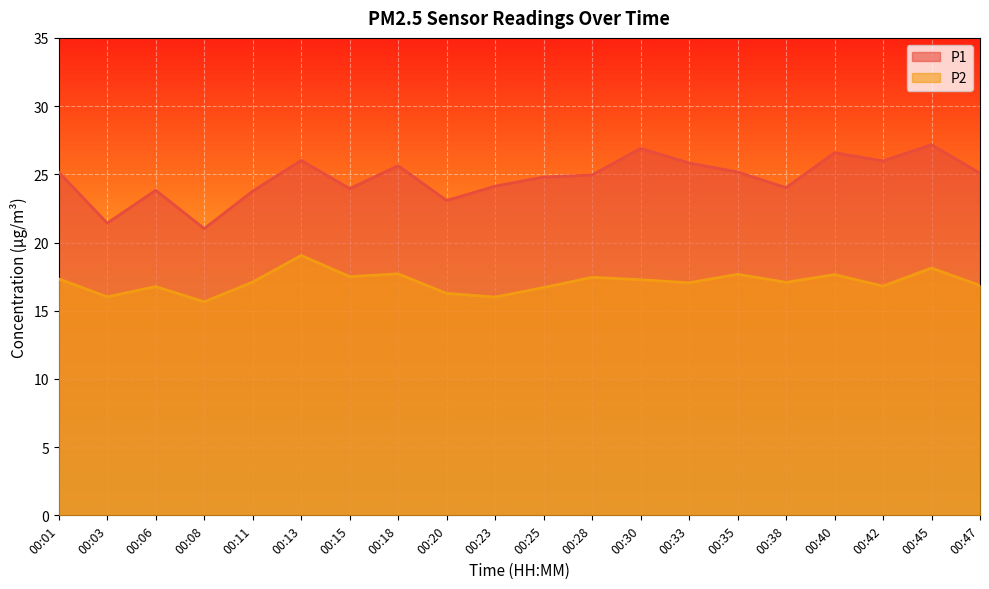

True or false: P1 has a value of 25.6 at 00:18.

True